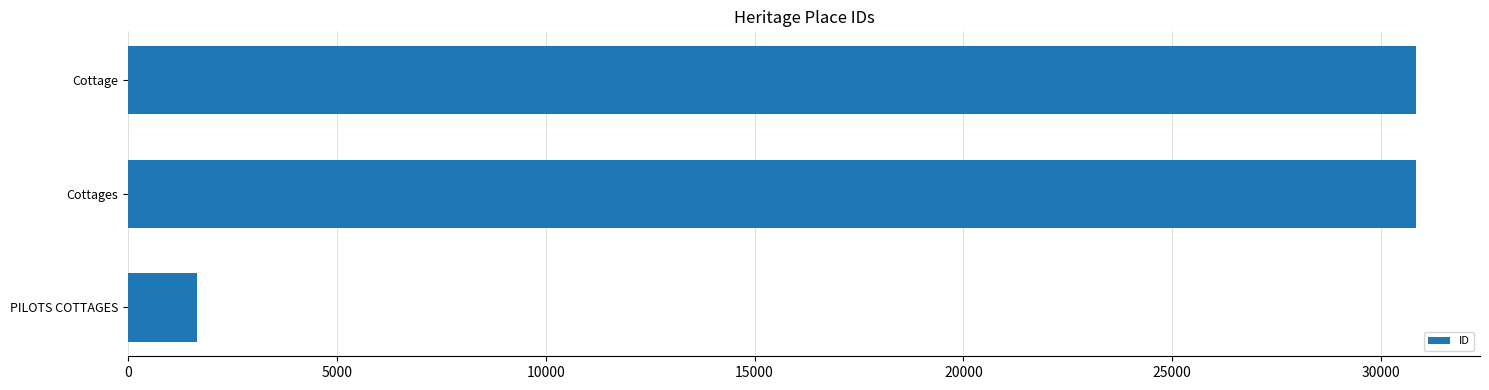

Are the bars horizontal?

Yes